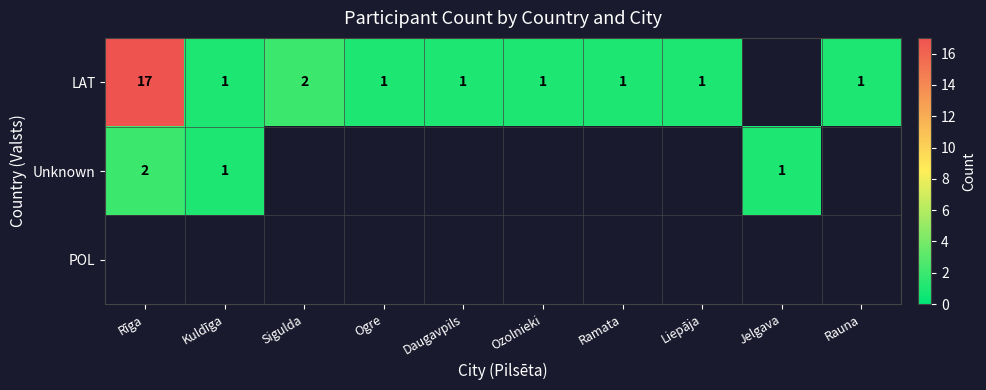

The value of LAT at Rīga is 17. True or false?

True